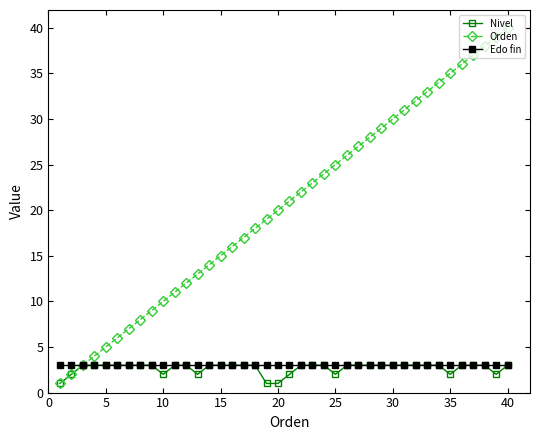

True or false: Orden has more than 0 points higher than both neighbors.

False